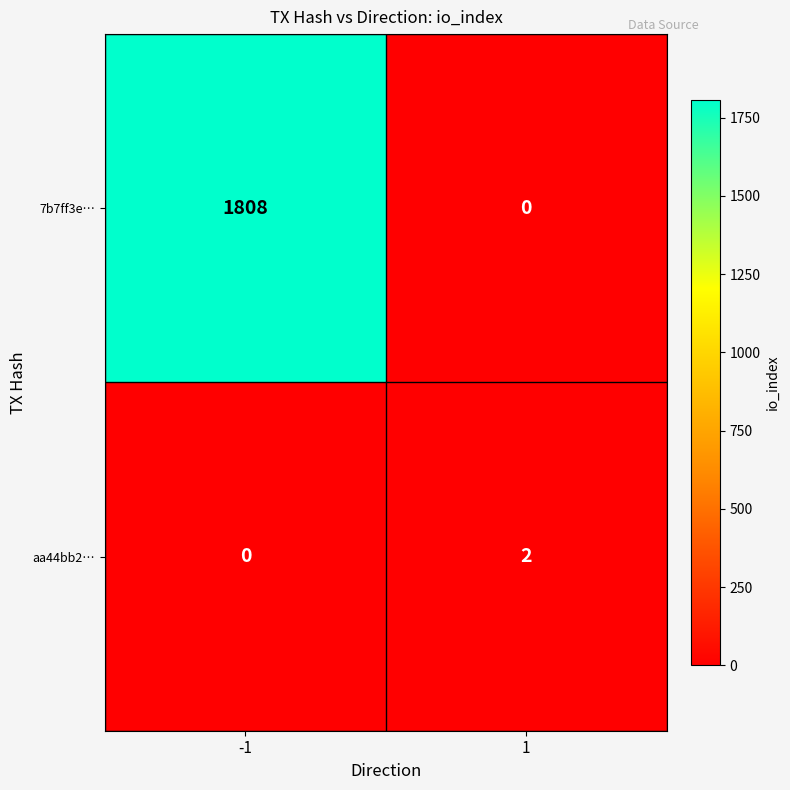

Which series changed the most between -1 and 1?

7b7ff3e…